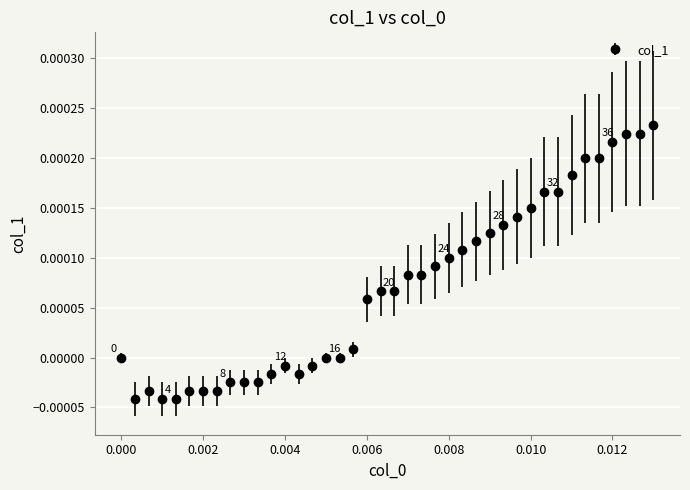

True or false: there are more than 1 points higher than both neighbors.

True